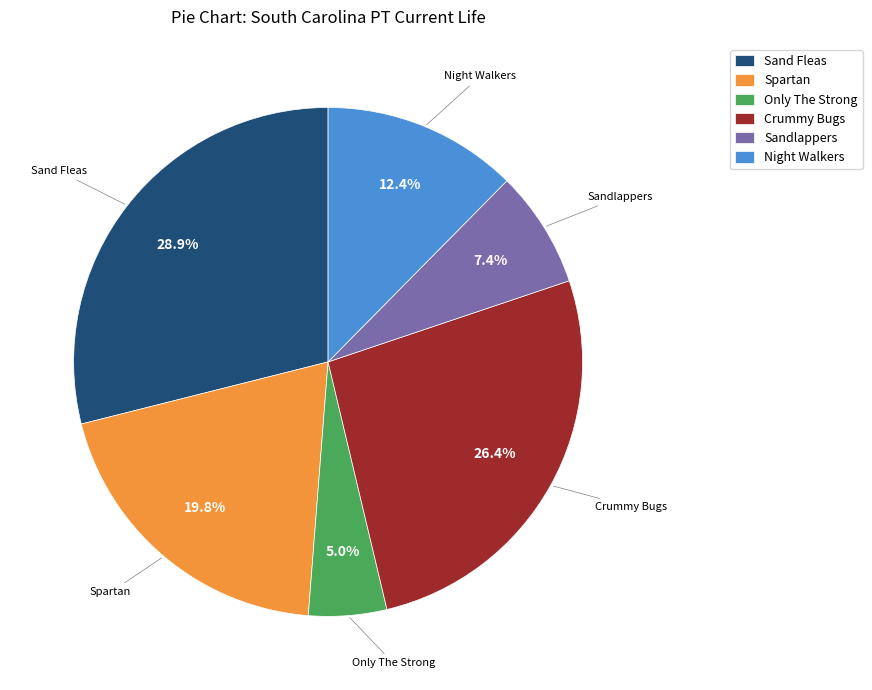

Which category has the biggest portion of the pie?

Sand Fleas